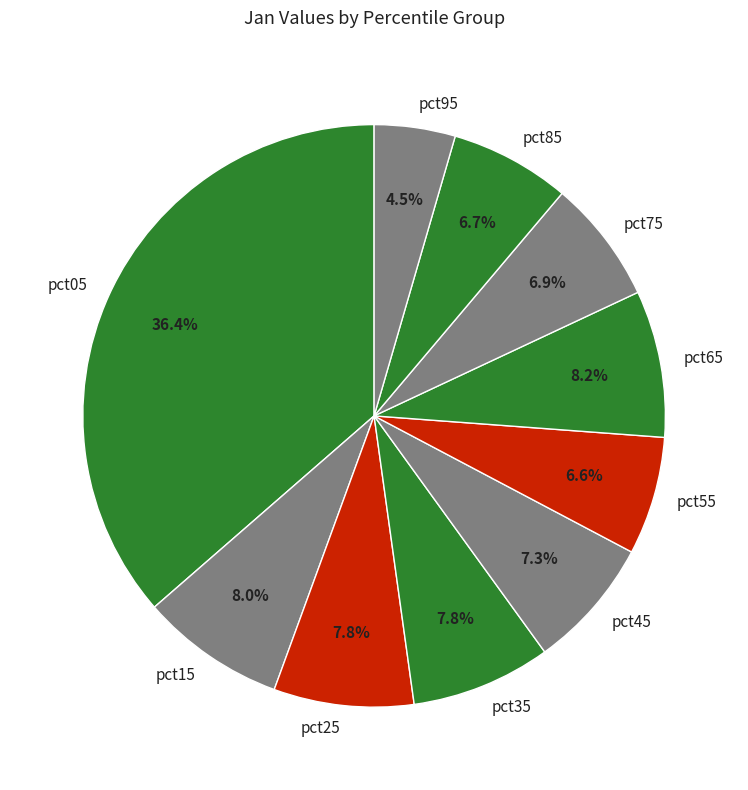

To the nearest percent, what is the combined percentage of pct65 and pct85?

15%